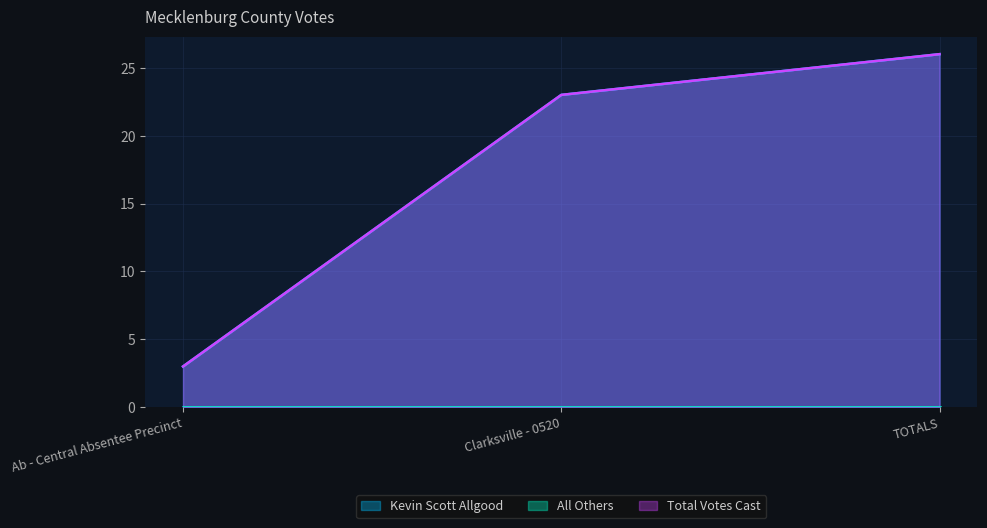

List the labels in order of Kevin Scott Allgood value, smallest first.

Ab - Central Absentee Precinct, Clarksville - 0520, TOTALS